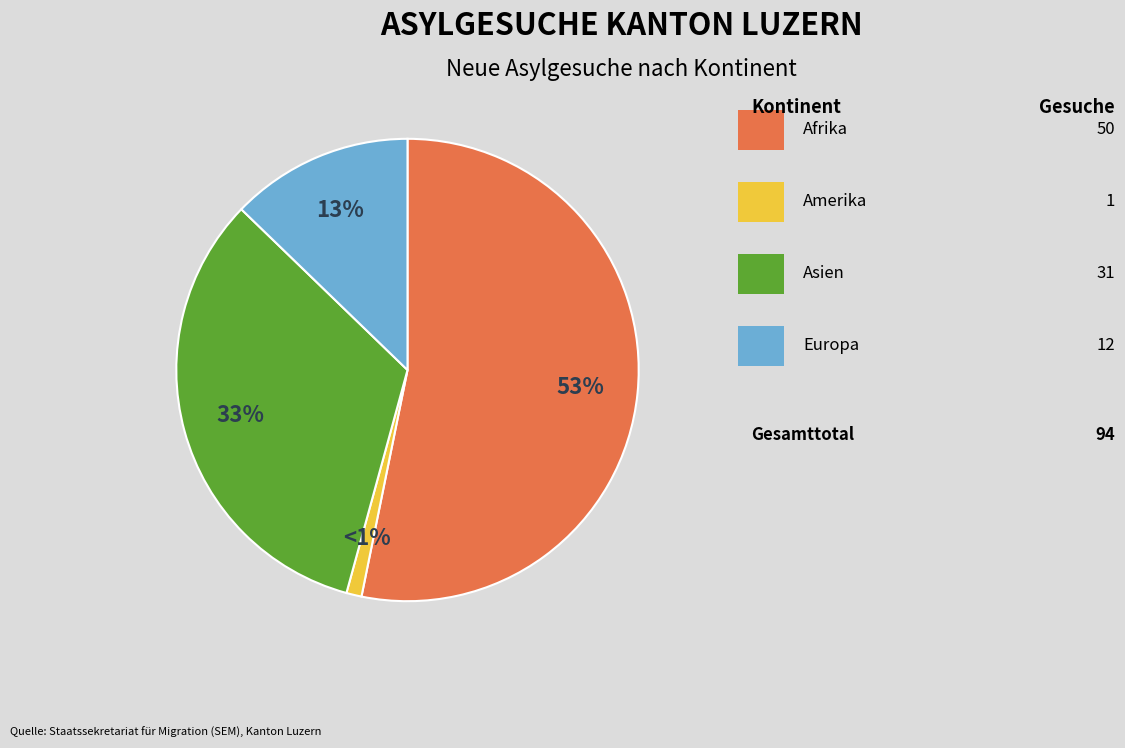

To the nearest percent, what is the average slice percentage?

25%